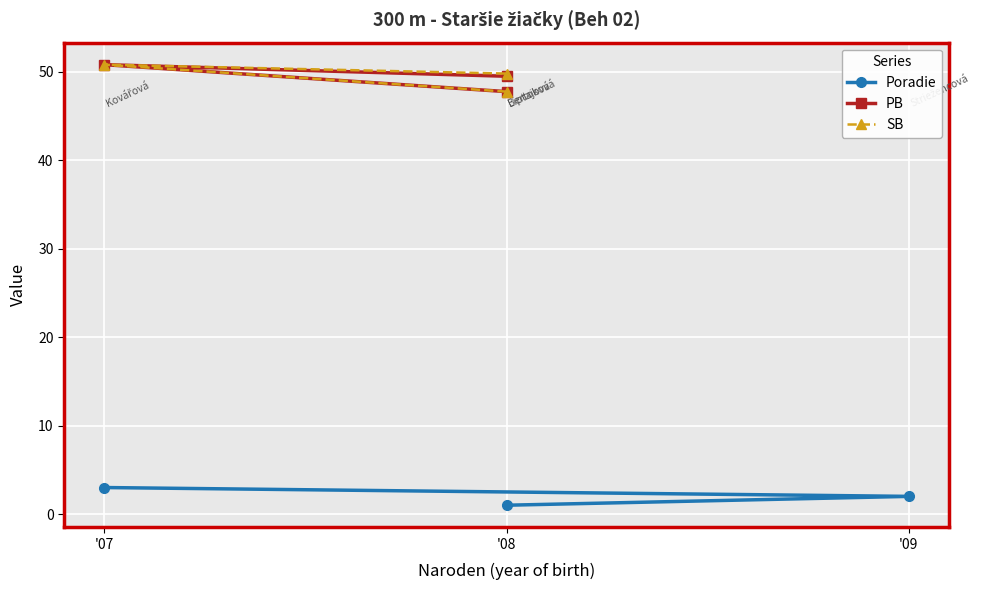

What are all the series names shown in the legend?

Poradie, PB, SB